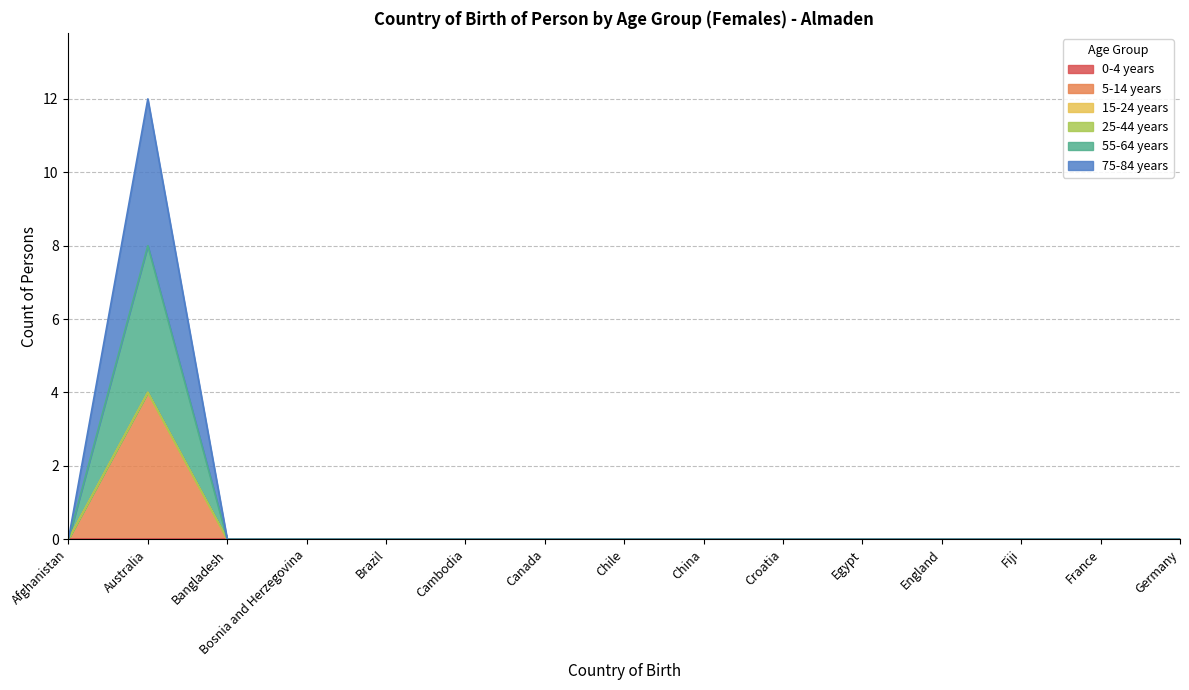

True or false: 5-14 years and 55-64 years intersect in this chart.

False